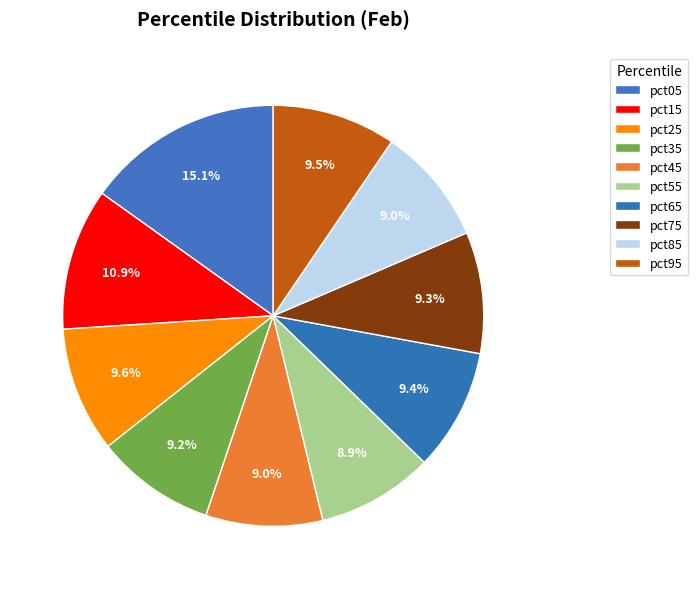

How many slices are in this pie chart?

10